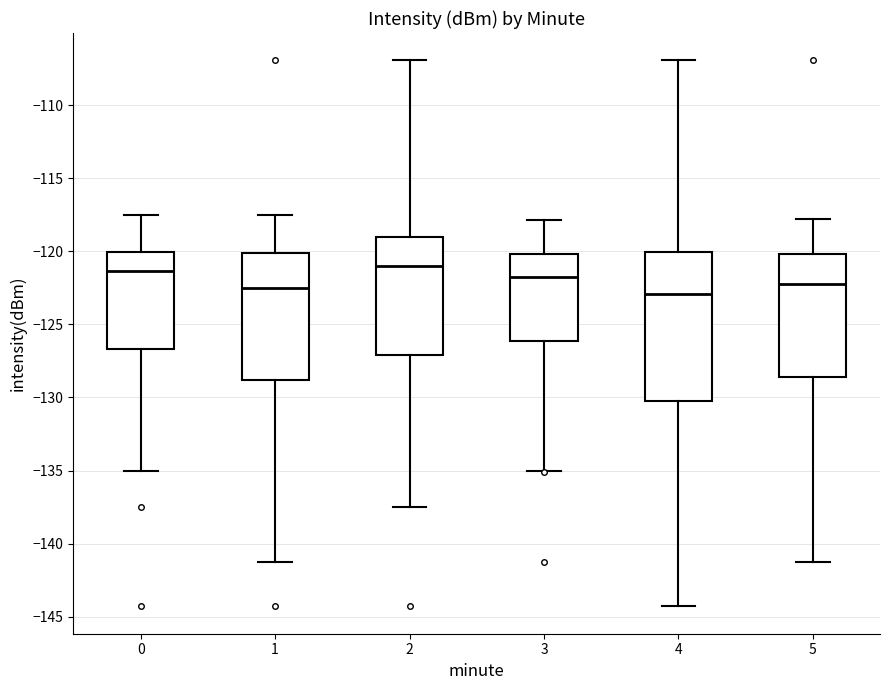

Reading left to right, transcribe this box plot: for each box, give where its median line is, the range the box spans, and where its two whiskers end, as read against the y-axis. The values are not printed on the chart, so give them approximately, as read against the axis.

0: median -121.5, box -126.5 to -120.0, whiskers -135.0 to -117.5
1: median -122.5, box -129.0 to -120.0, whiskers -141.0 to -117.5
2: median -121.0, box -127.0 to -119.0, whiskers -137.5 to -107.0
3: median -122.0, box -126.0 to -120.0, whiskers -135.0 to -118.0
4: median -123.0, box -130.5 to -120.0, whiskers -144.5 to -107.0
5: median -122.0, box -128.5 to -120.0, whiskers -141.0 to -118.0